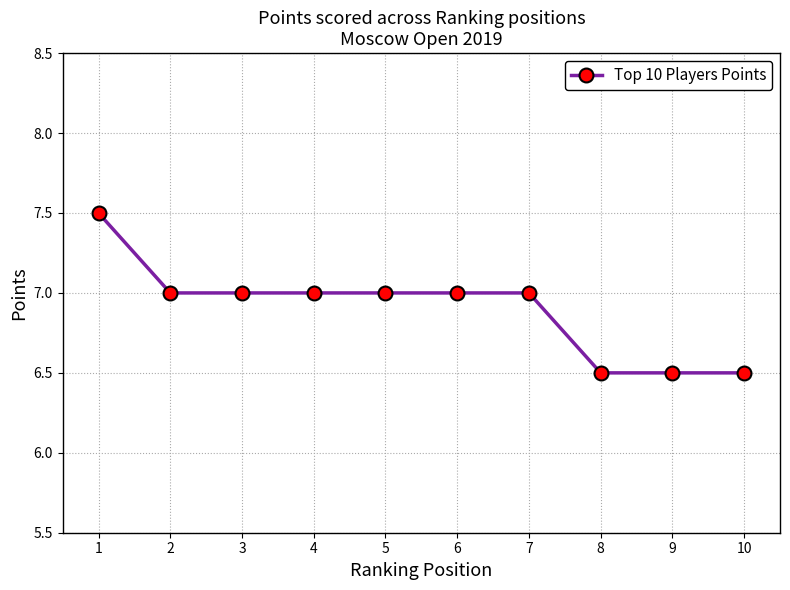

Between 3 and 8, which is larger?

3